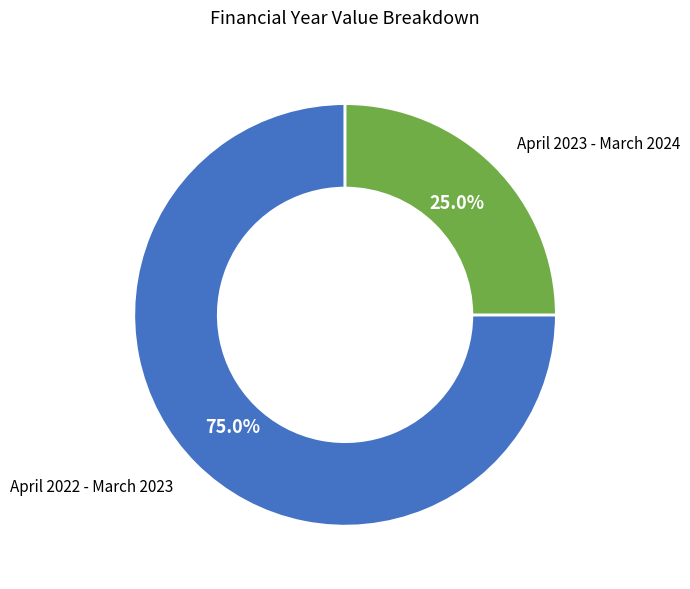

What portion of the pie excludes April 2022 - March 2023?

25.0%